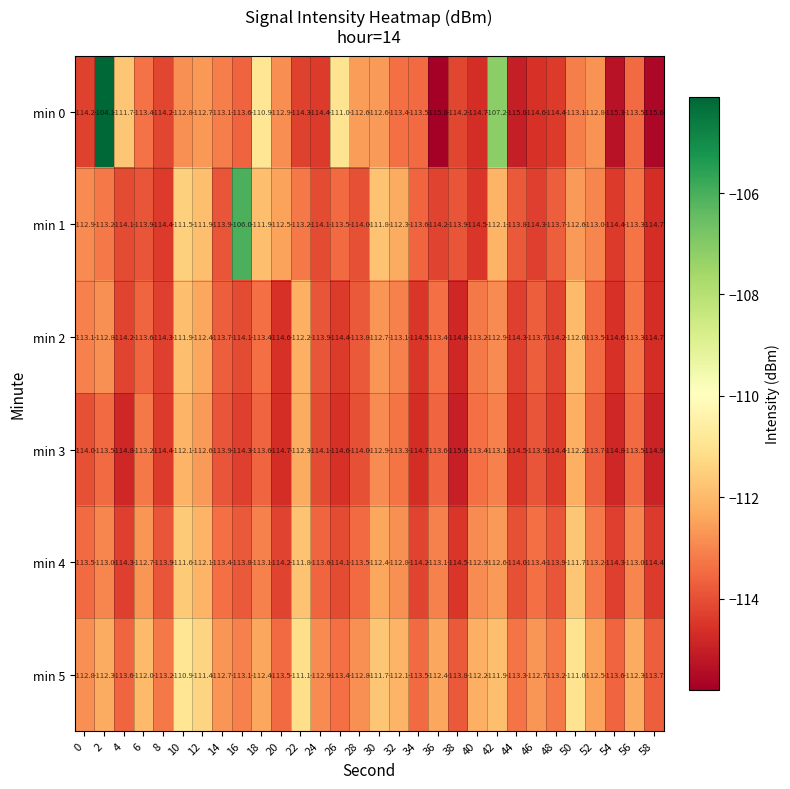

What is the approximate value of min 3 at 20?

-114.7